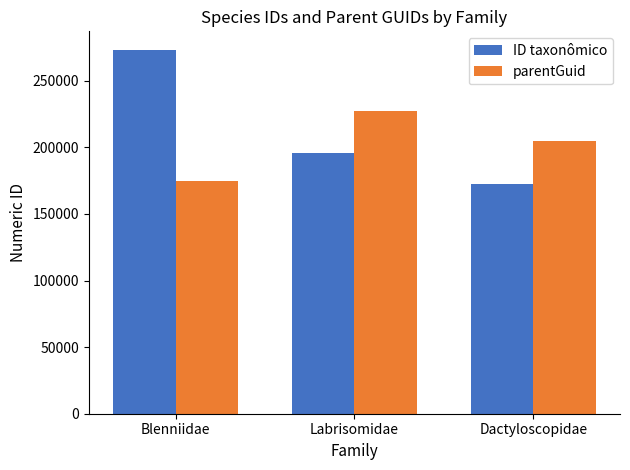

What is the label of the 2nd bar from the left?

Labrisomidae